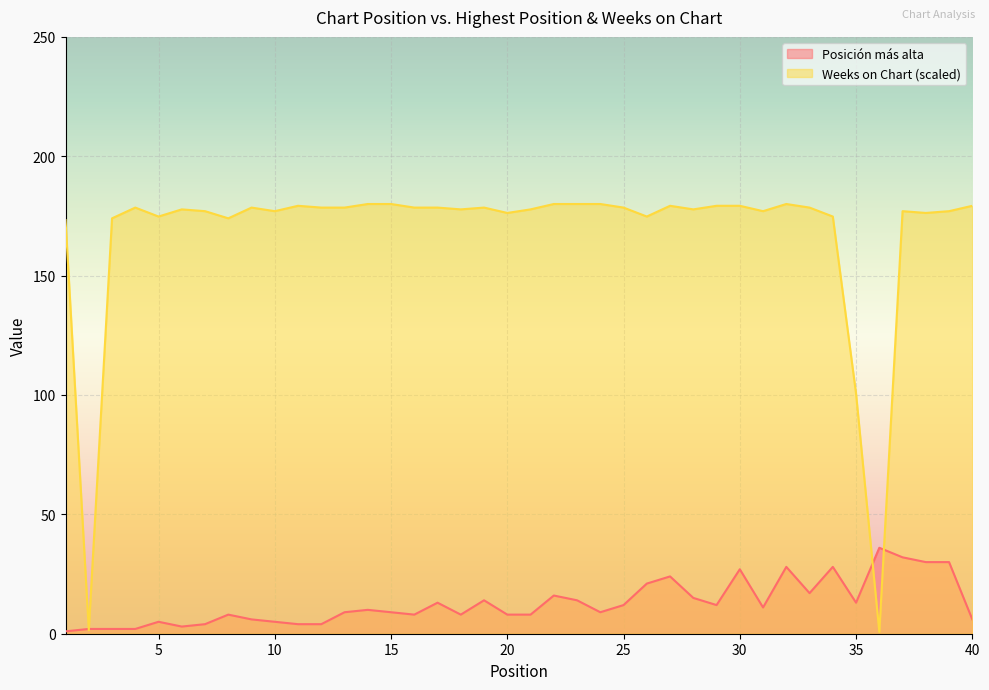

At which label does Posición más alta first exceed 10?

17